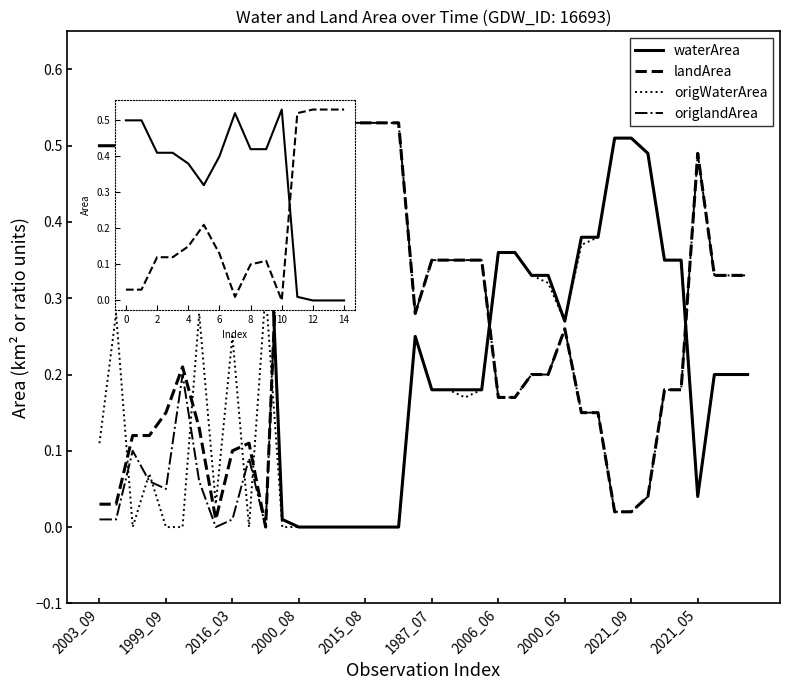

Which series has the largest range (max minus min)?

waterArea